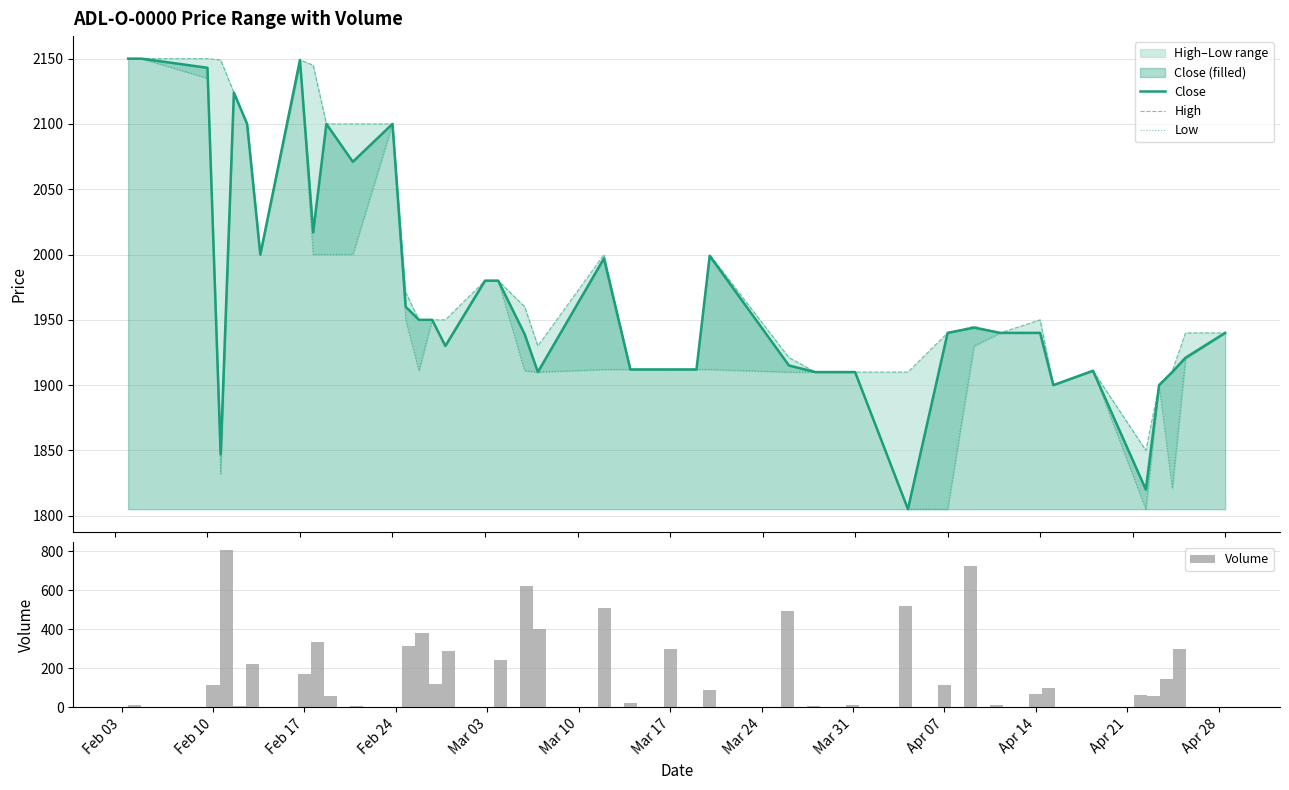

What is the minimum value for Close?

1805